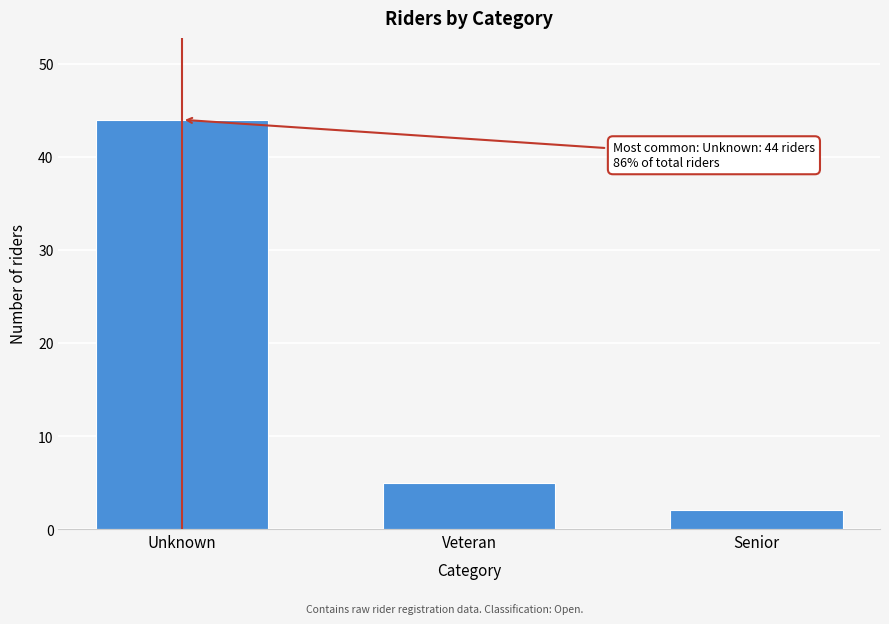

Reading right to left, what are all the values shown in this chart?

2	5	44